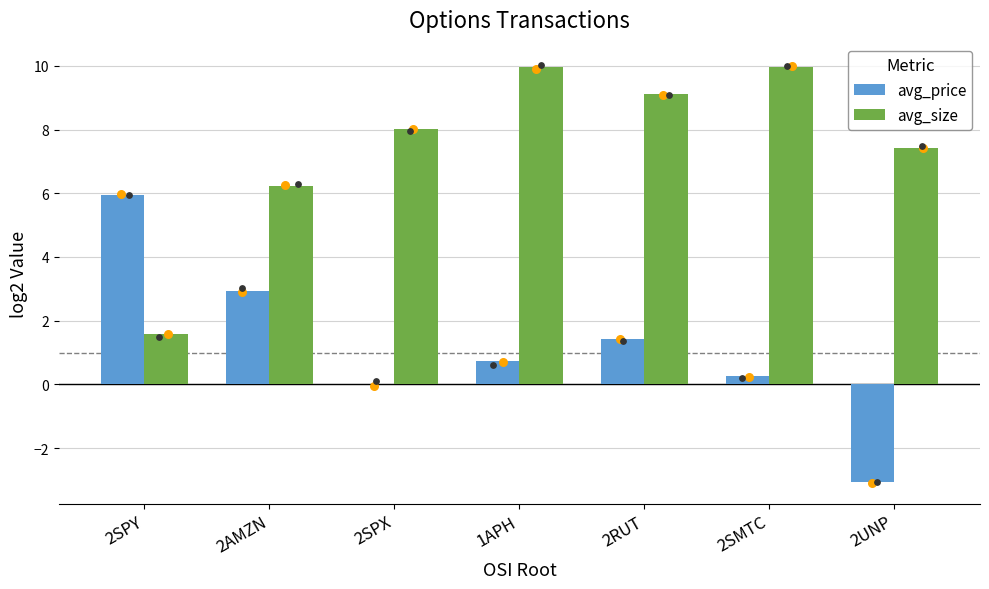

Is the value of avg_size at 2SMTC greater than the value of avg_price at 2SMTC?

Yes